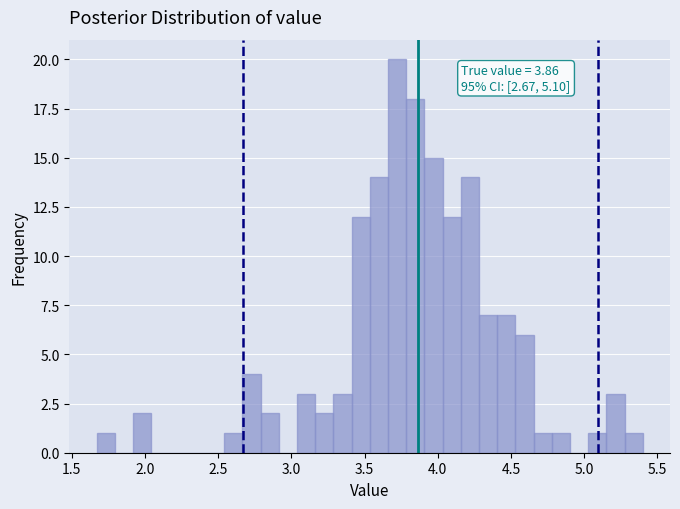

Read against the x-axis, roughly where is the centre of the tallest bar?

3.70